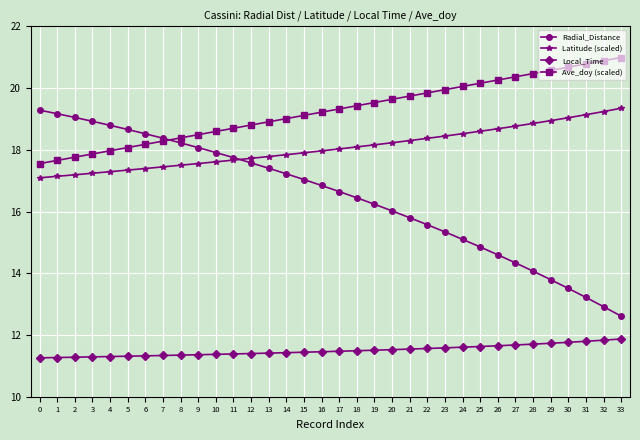

How many lines are shown in the chart?

4